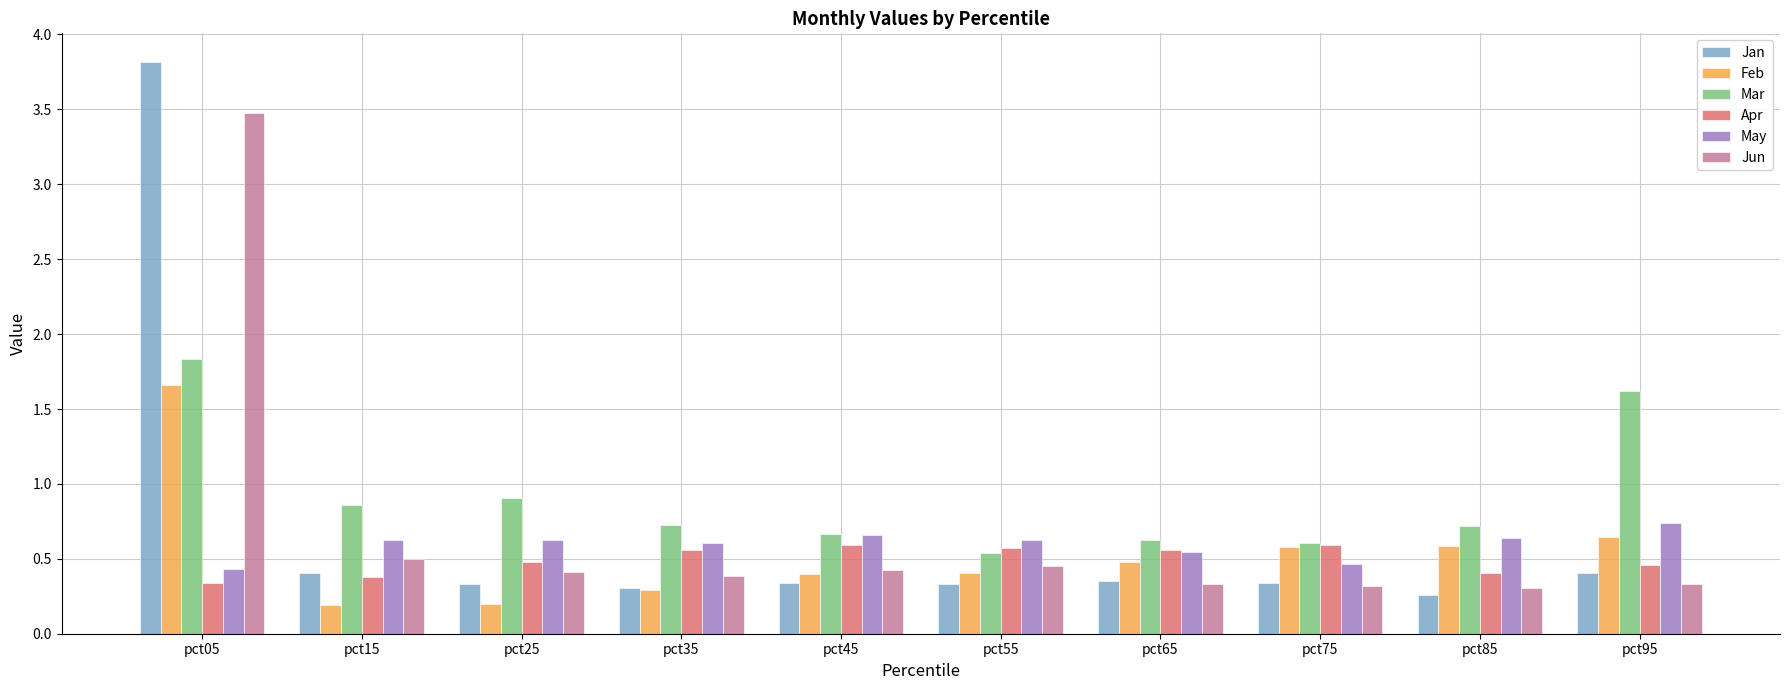

Which series has the largest range (max minus min)?

Jan